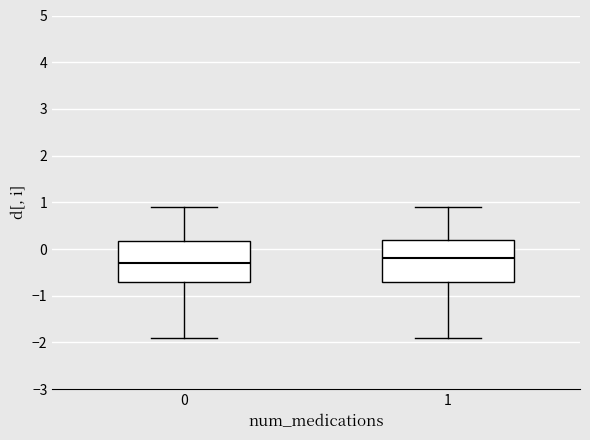

Which box's median line is the highest?

1